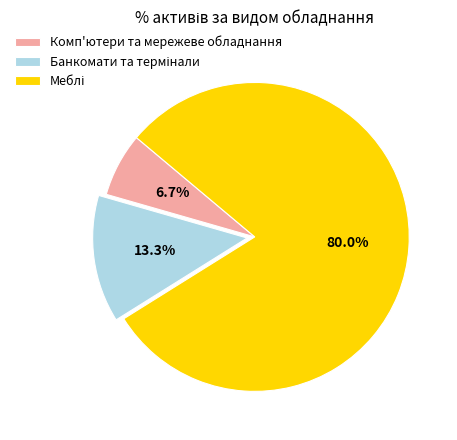

What portion of the pie excludes Комп'ютери та мережеве обладнання?

93.3%